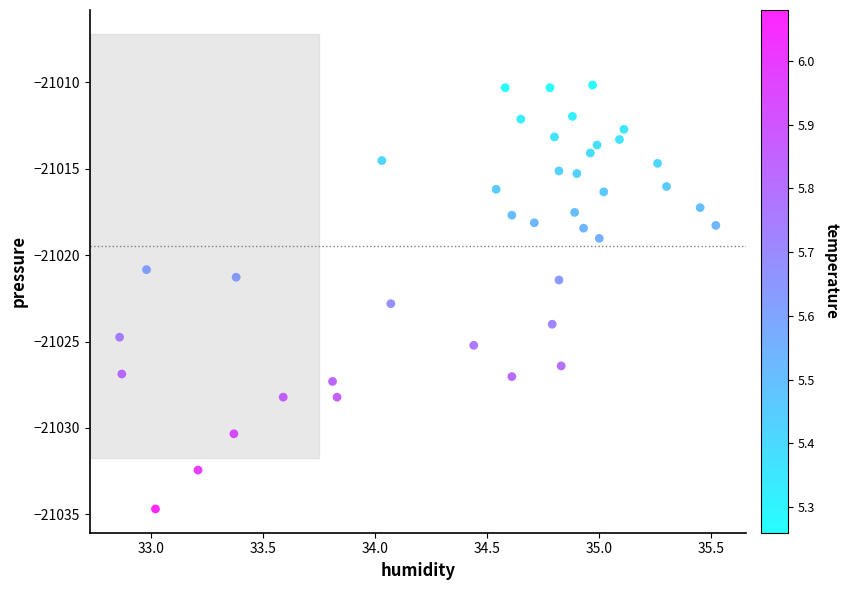

What is the range of Y values (max minus min)?

24.5